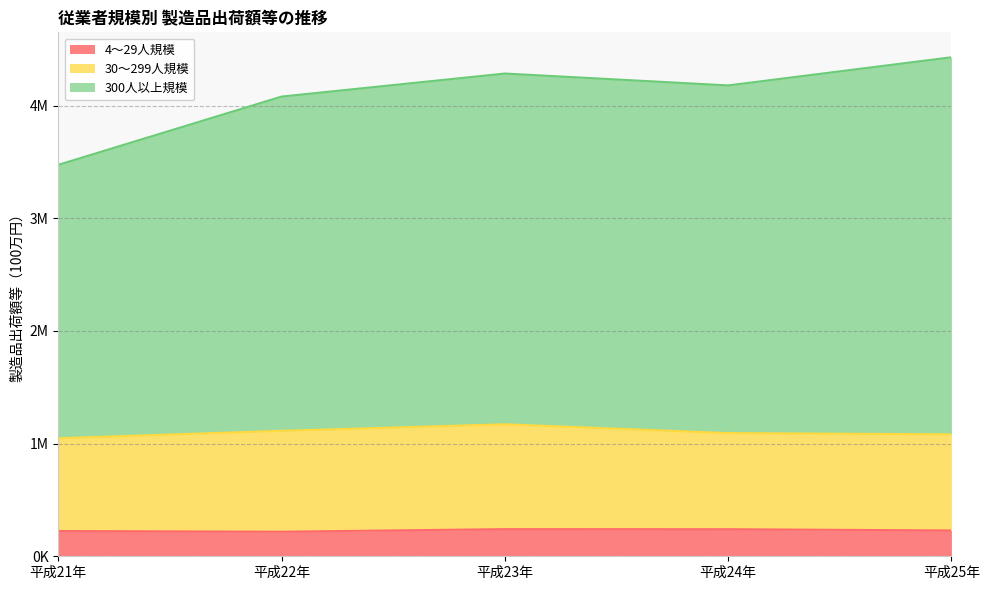

True or false: 300人以上規模 and 4～29人規模 cross at least once.

False